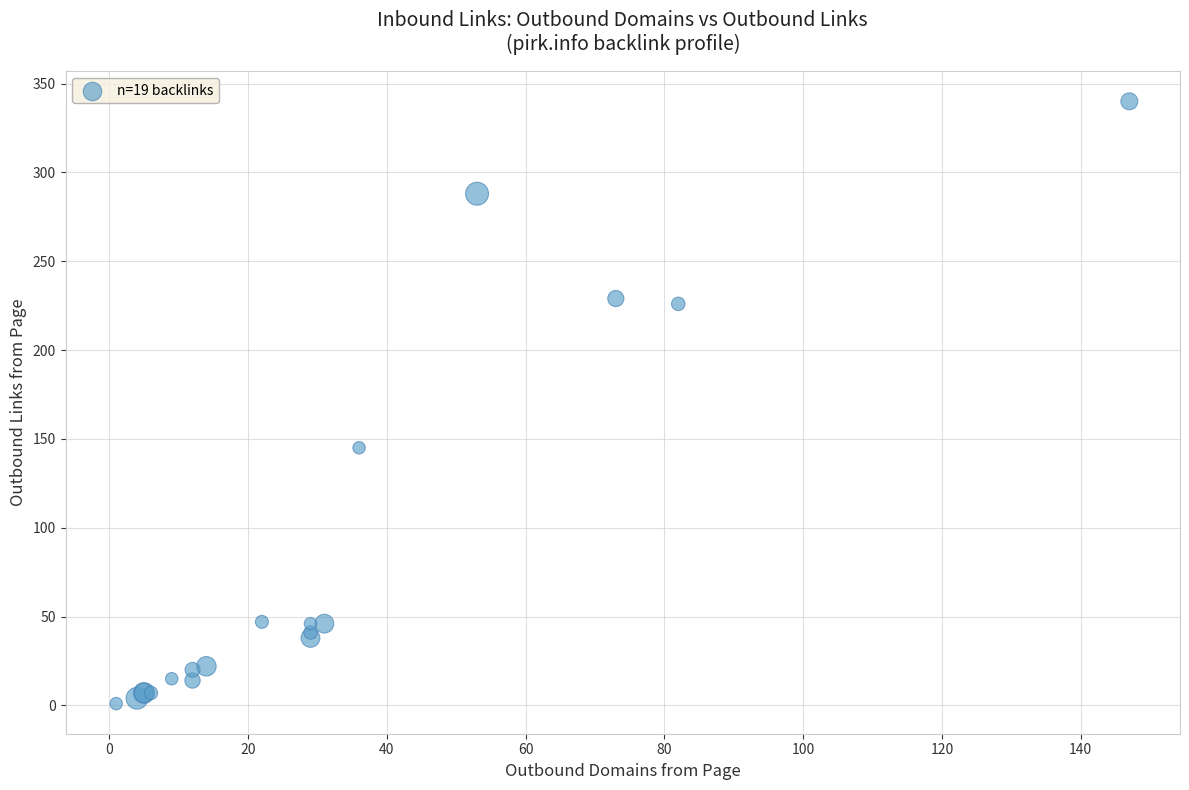

What Y value in the scatter plot is closest to 170?

145